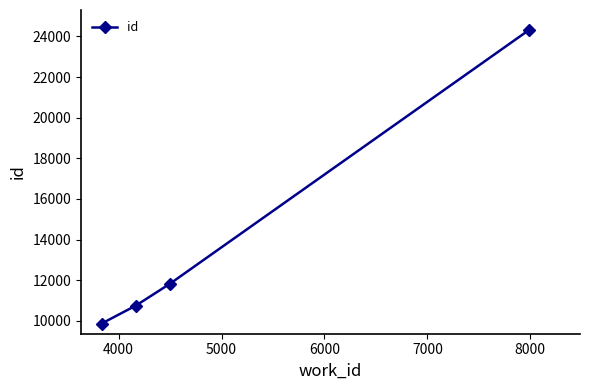

How many values are below 11825?

2